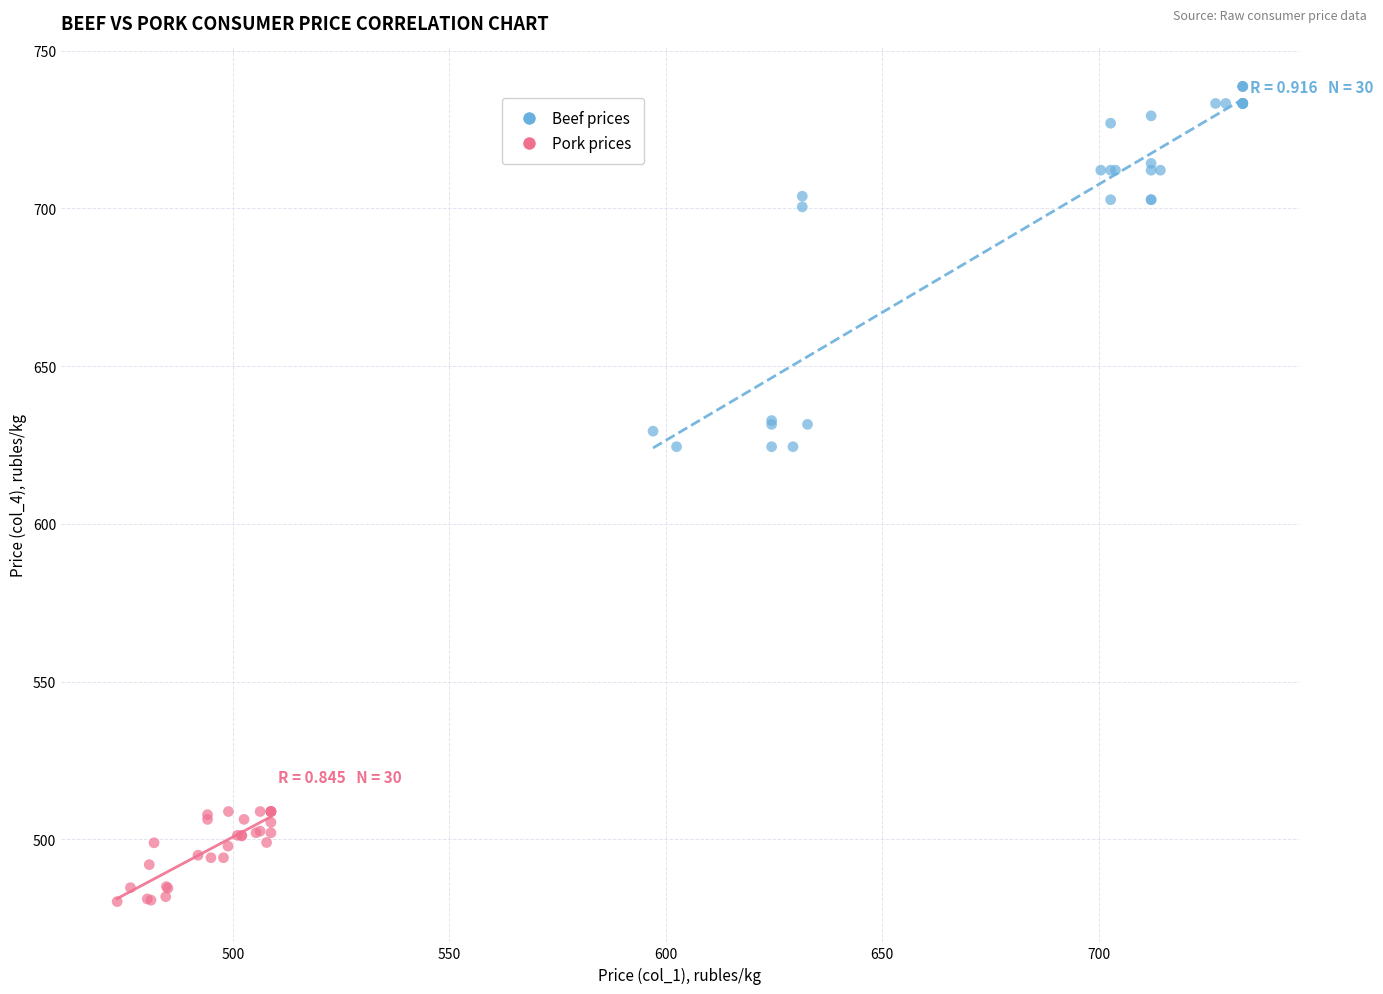

Which series has the largest Y range (max minus min)?

Beef prices